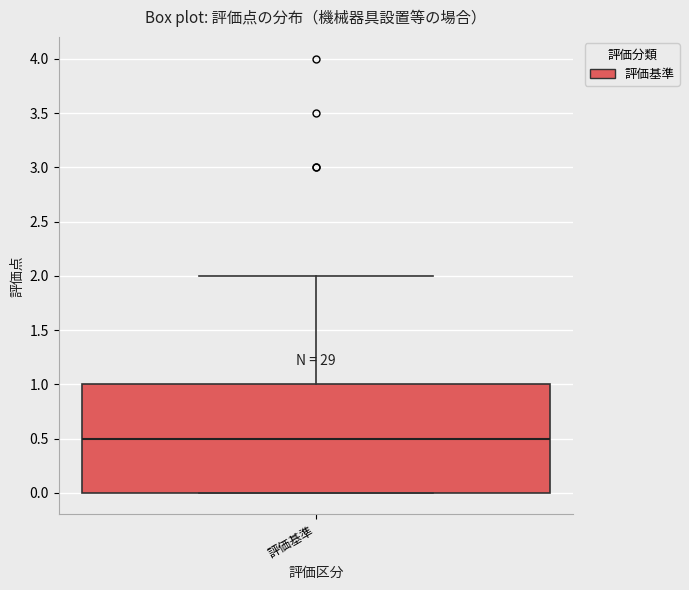

Where does the upper whisker of the box for 評価基準 end on the y-axis? The values are not printed on the chart, so give them approximately, as read against the axis.

2.0